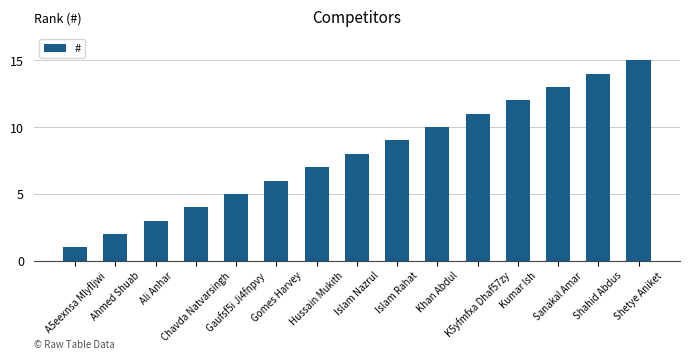

Rank the categories by value from lowest to highest.

A5eexnsa Mlyfljwi, Ahmed Shuab, Ali Anhar, Chavda Natvarsingh, Gaufsf5i Ji4fnpvy, Gomes Harvey, Hussain Mukith, Islam Nazrul, Islam Rahat, Khan Abdul, K5yfmfxa Dhaf57zy, Kumar Ish, Sanakal Amar, Shahid Abdus, Shetye Aniket